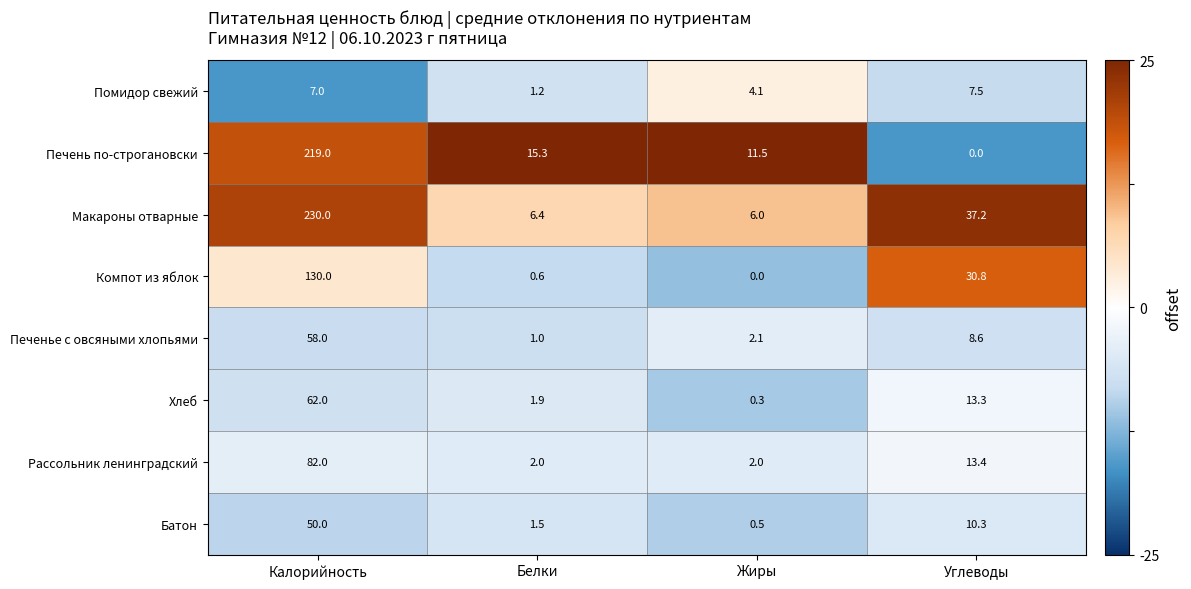

Where does the Печень по-строгановски series first go above 15?

Калорийность